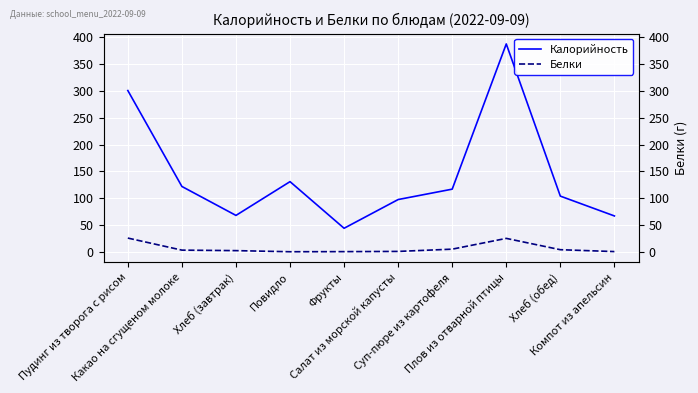

What is the difference between the Калорийность values at Суп-пюре из картофеля and Какао на сгущеном молоке?

5.0